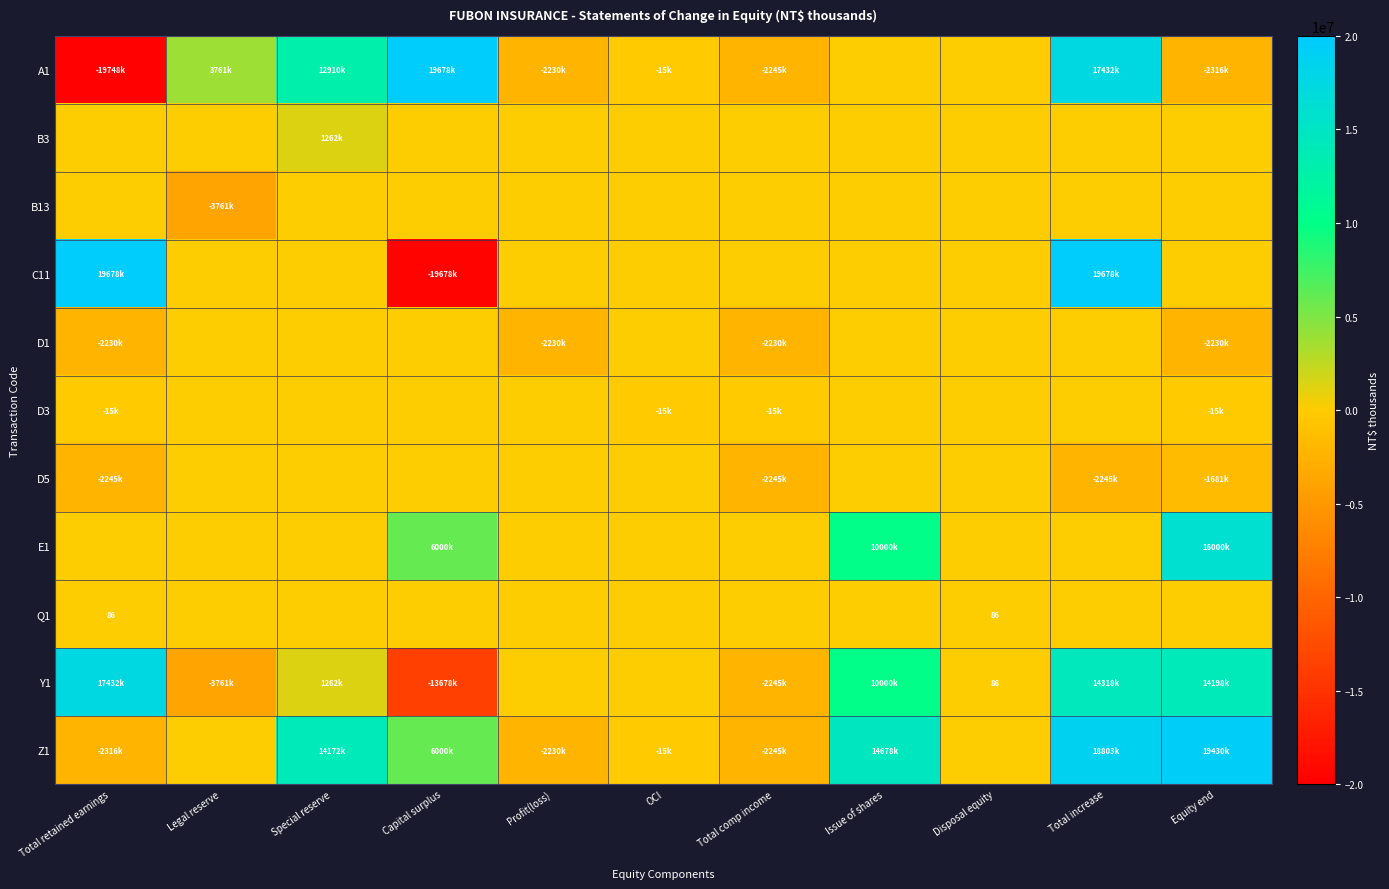

Which category has the lowest value in the B13 series?

Legal reserve